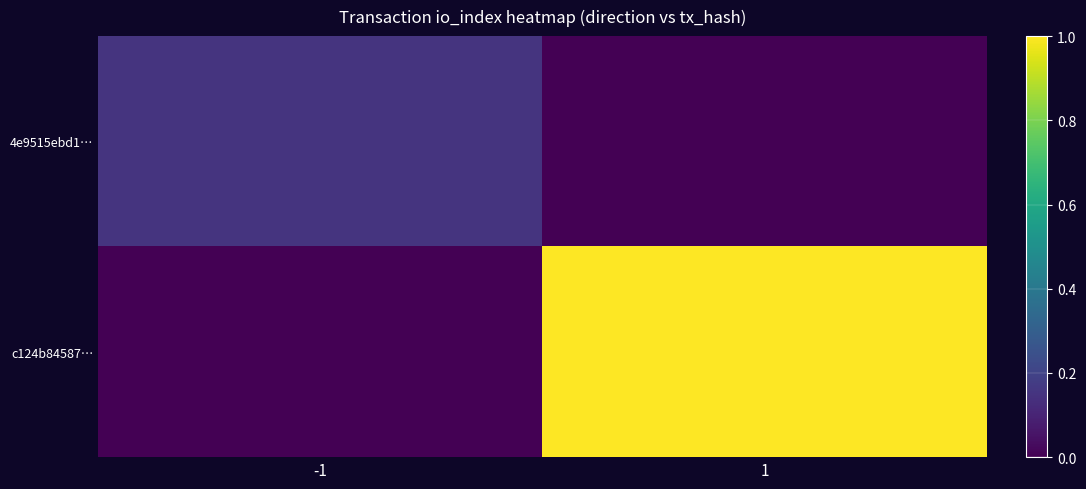

What is the spread (max minus min) of values at -1?

0.1